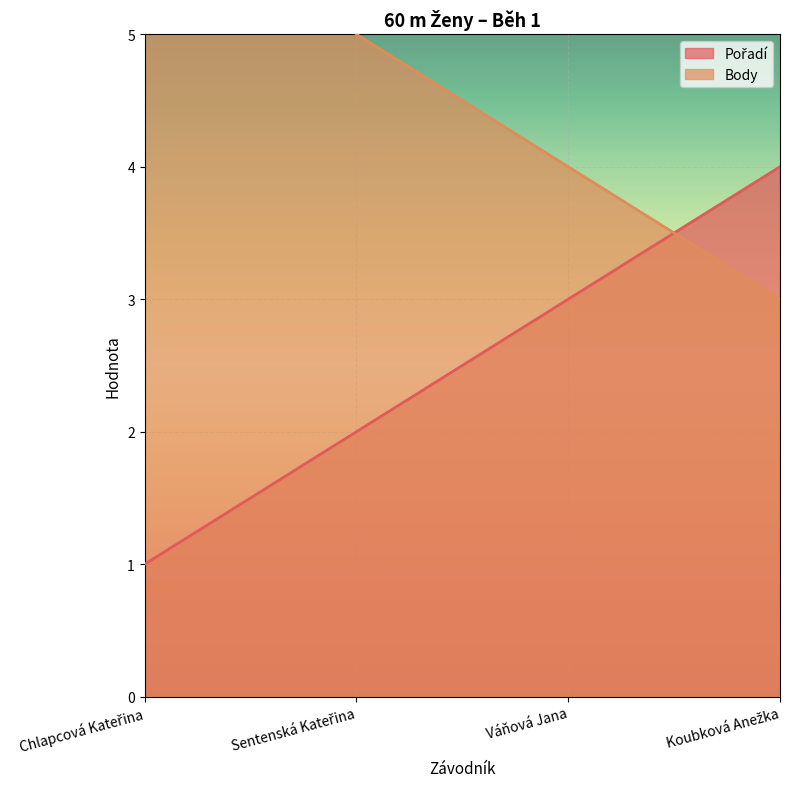

What is the difference between the Body values at Sentenská Kateřina and Váňová Jana?

1